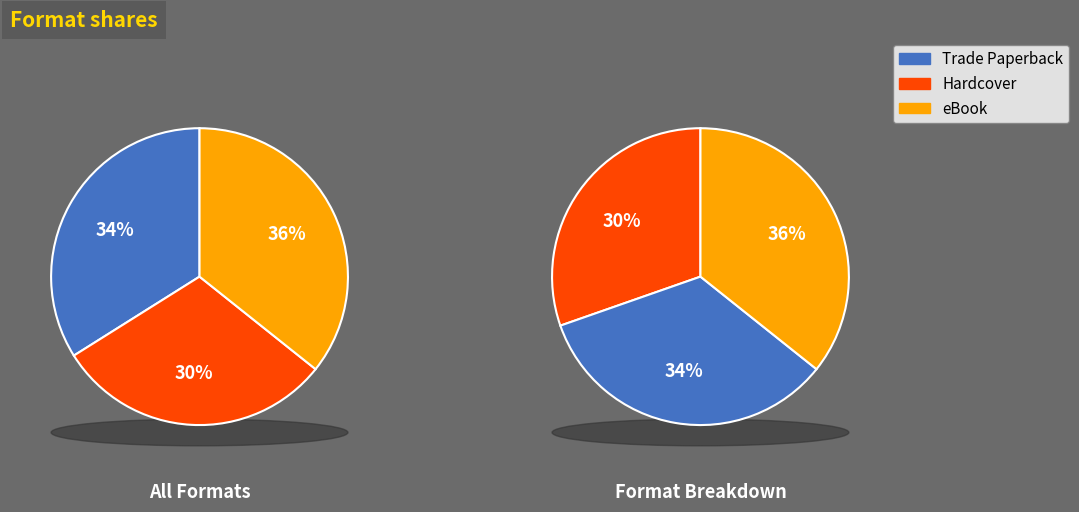

What percentage is the Trade Paperback slice, to the nearest percent?

34%